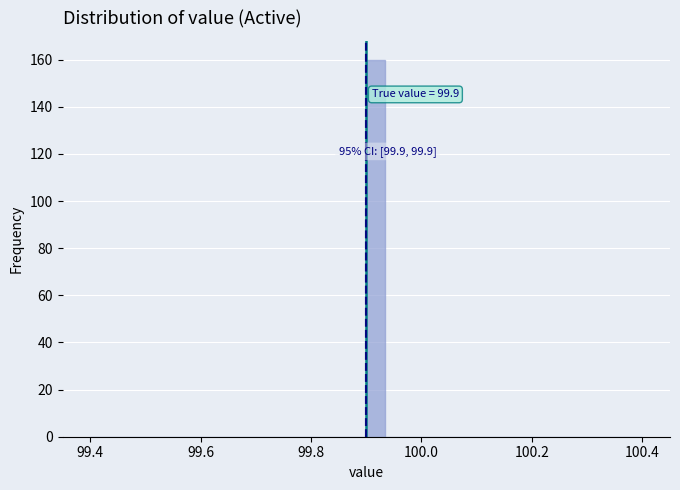

Around what value on the x-axis is the tallest bar? Give the approximate position of its centre, as read against the axis.

99.92